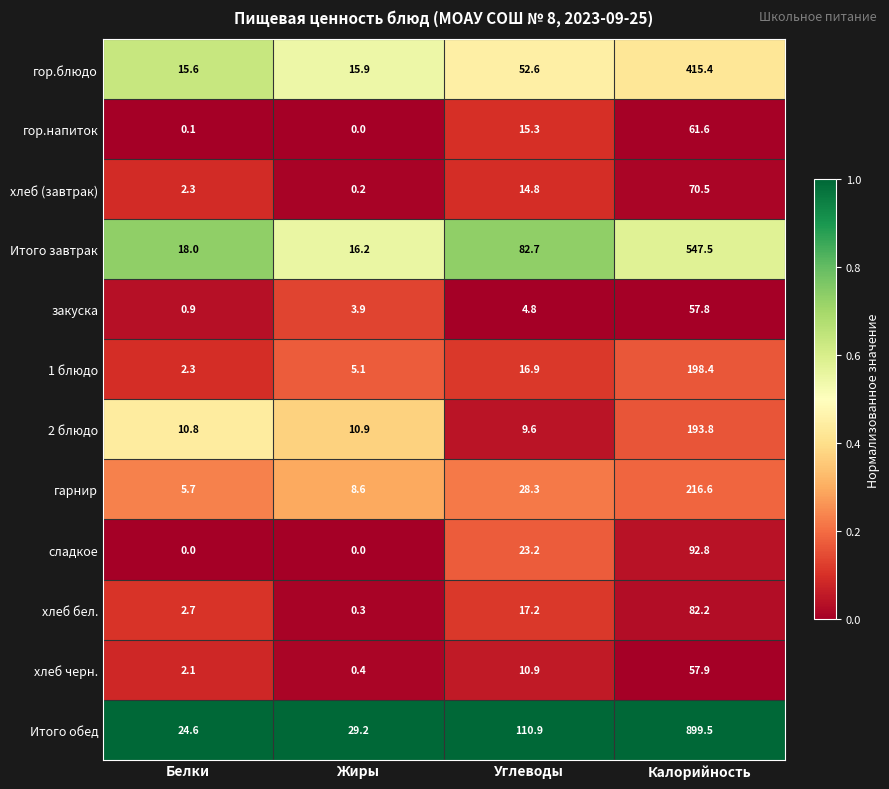

At Углеводы, list the series in order from smallest to largest.

закуска, 2 блюдо, хлеб черн., хлеб (завтрак), гор.напиток, 1 блюдо, хлеб бел., сладкое, гарнир, гор.блюдо, Итого завтрак, Итого обед